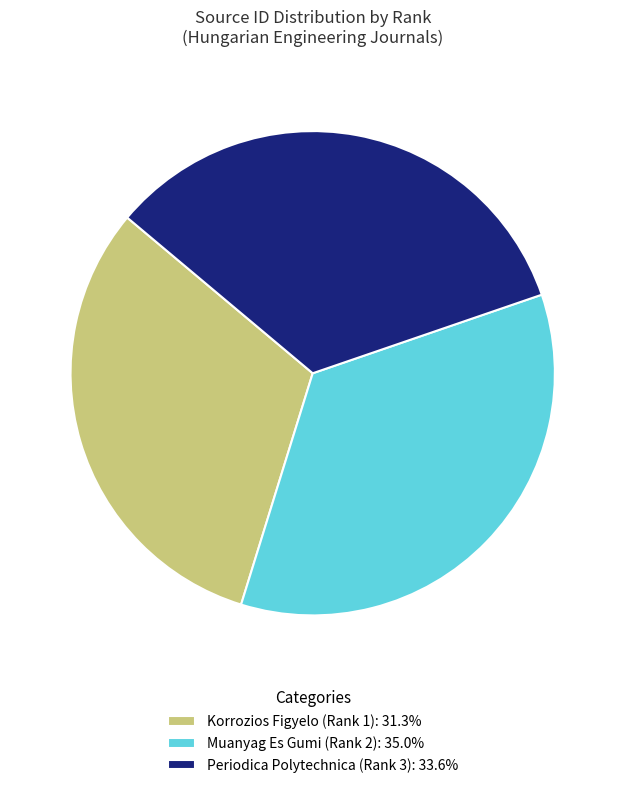

Count the number of slices in the pie.

3